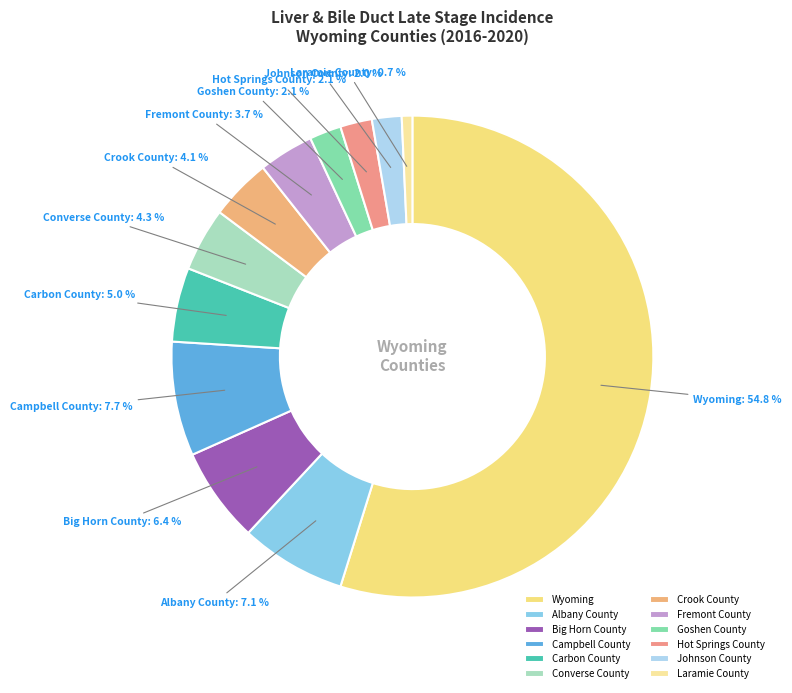

Is the sum of Converse County and Big Horn County greater than half?

No